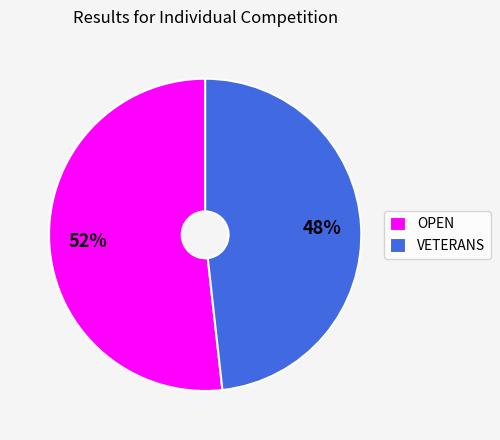

Combined, do VETERANS and OPEN account for over 50%?

Yes